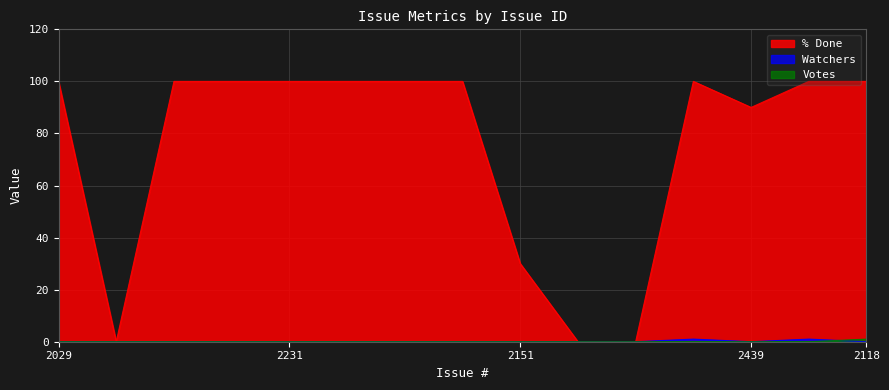

True or false: % Done and Watchers intersect in this chart.

False